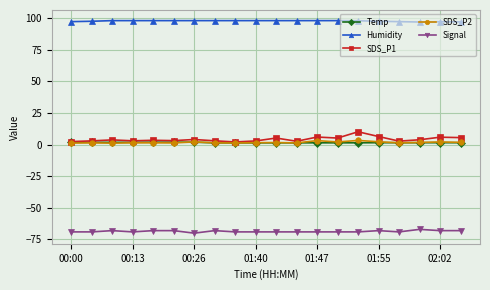

What is the maximum value for SDS_P1?

10.2